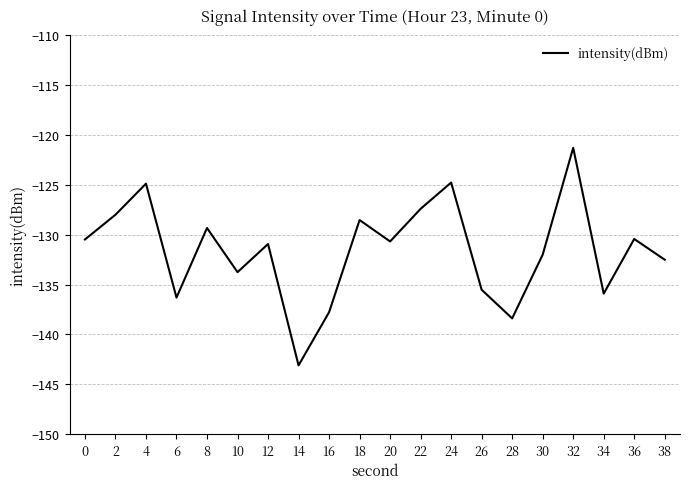

True or false: the data shows -200.1 at 36.

False